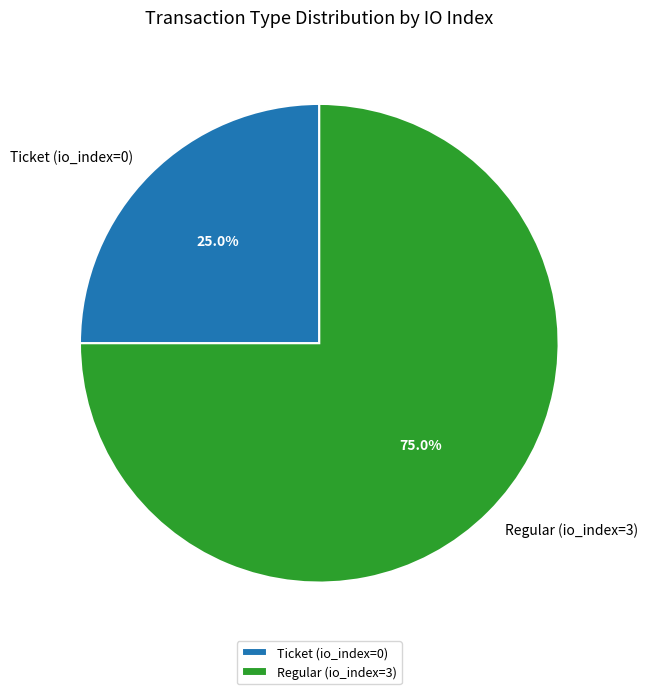

Combined, do Ticket (io_index=0) and Regular (io_index=3) account for over 50%?

Yes